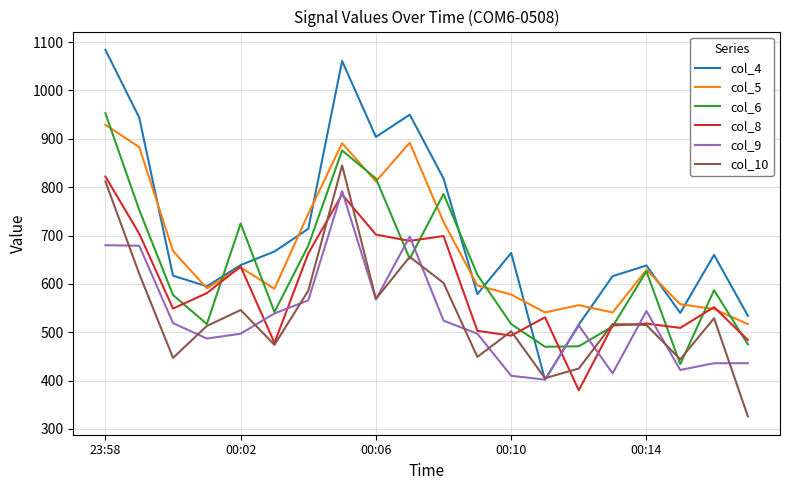

What are all the series names shown in the legend?

col_4, col_5, col_6, col_8, col_9, col_10